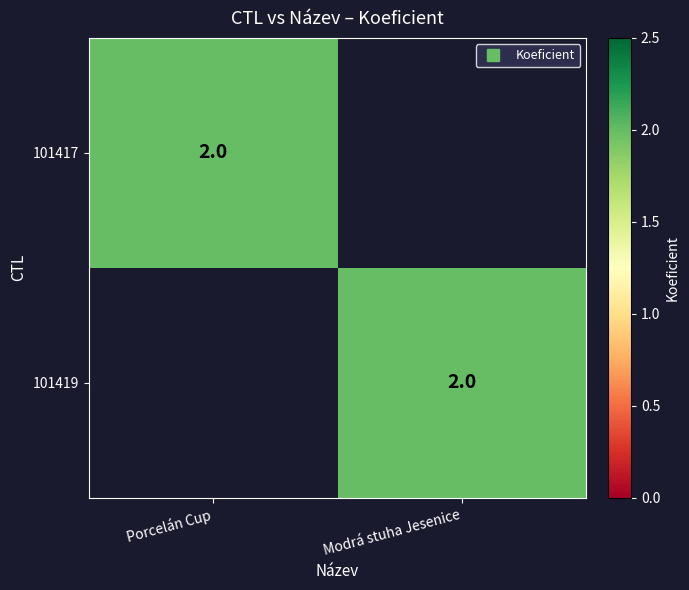

How many positive values does the 101419 series have?

1